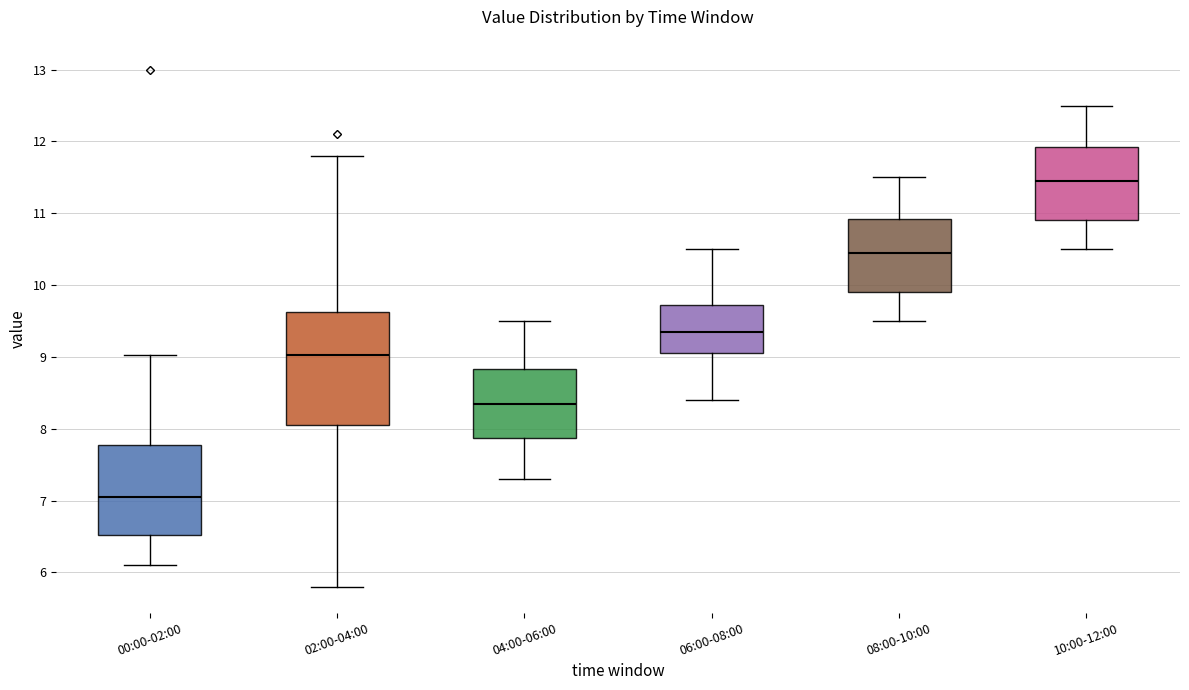

Reading left to right, read every box against the y-axis: the position of its median line, the range the box covers, and the ends of its whiskers. The values are not printed on the chart, so give them approximately, as read against the axis.

00:00-02:00: median 7.1, box 6.5 to 7.8, whiskers 6.1 to 9.0
02:00-04:00: median 9.0, box 8.1 to 9.6, whiskers 5.8 to 11.8
04:00-06:00: median 8.4, box 7.9 to 8.8, whiskers 7.3 to 9.5
06:00-08:00: median 9.4, box 9.1 to 9.7, whiskers 8.4 to 10.5
08:00-10:00: median 10.5, box 9.9 to 10.9, whiskers 9.5 to 11.5
10:00-12:00: median 11.5, box 10.9 to 11.9, whiskers 10.5 to 12.5